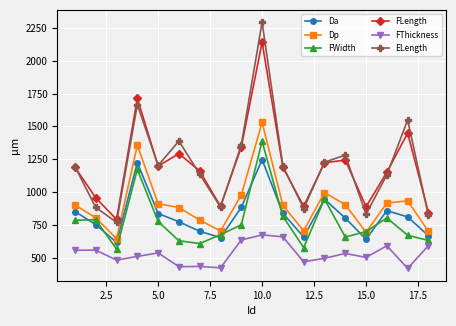

Which series has the widest spread of values?

ELength